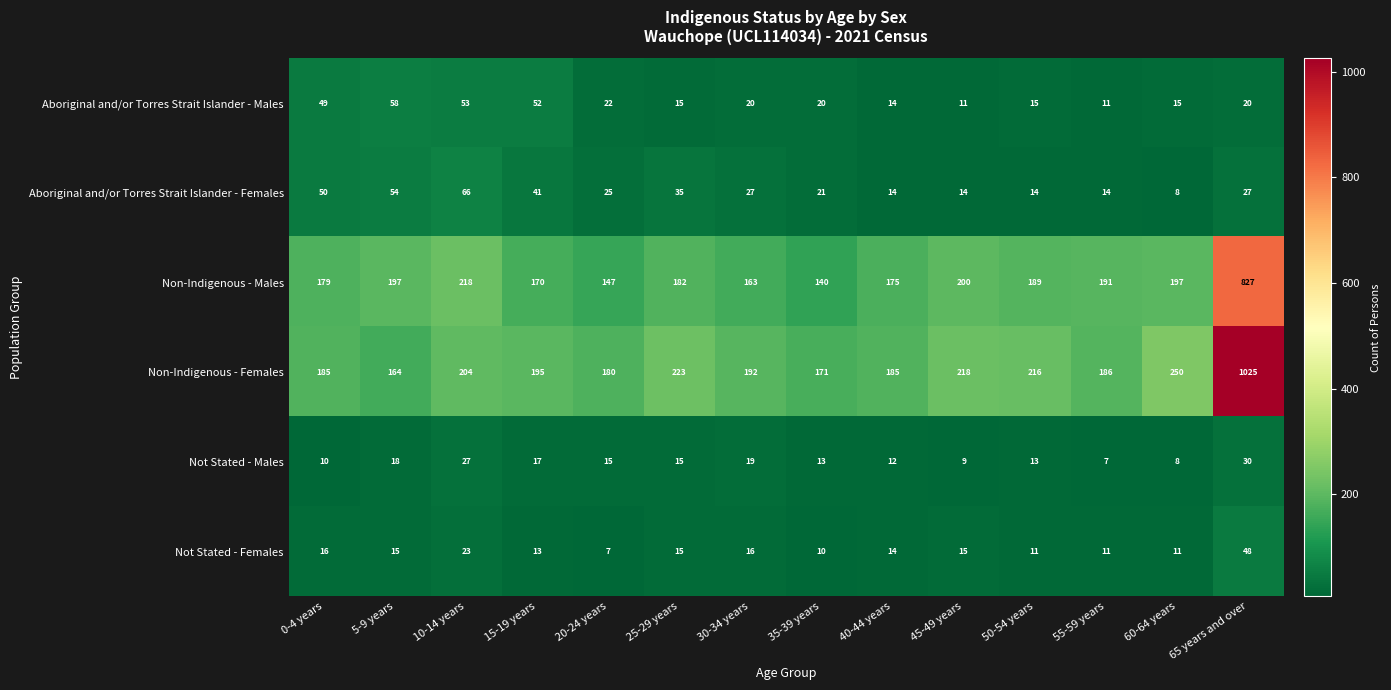

Where is Non-Indigenous - Males nearest to the value 483?

10-14 years